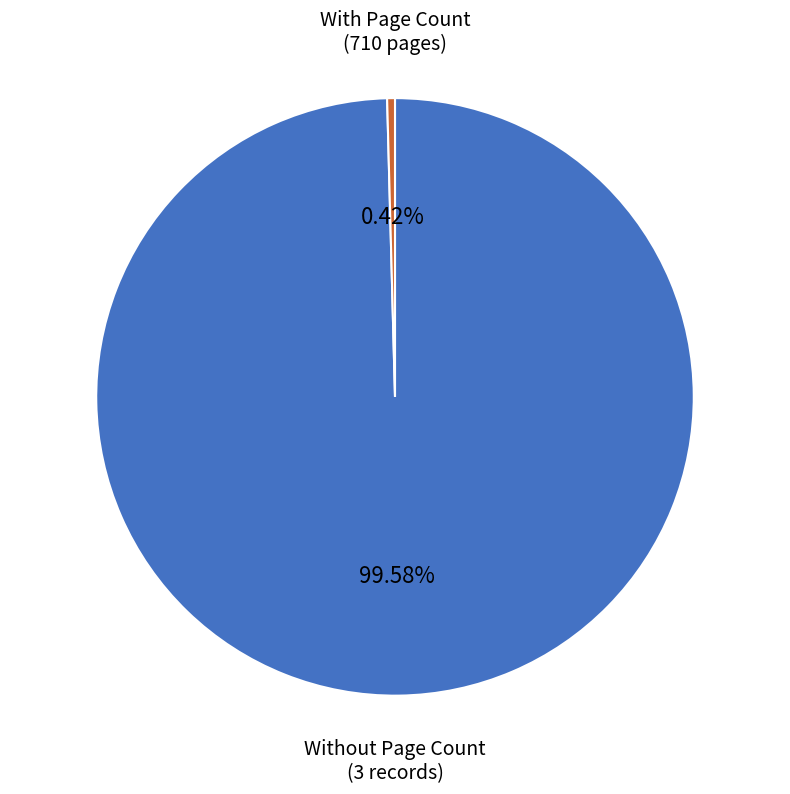

Is there a majority slice in this chart?

Yes